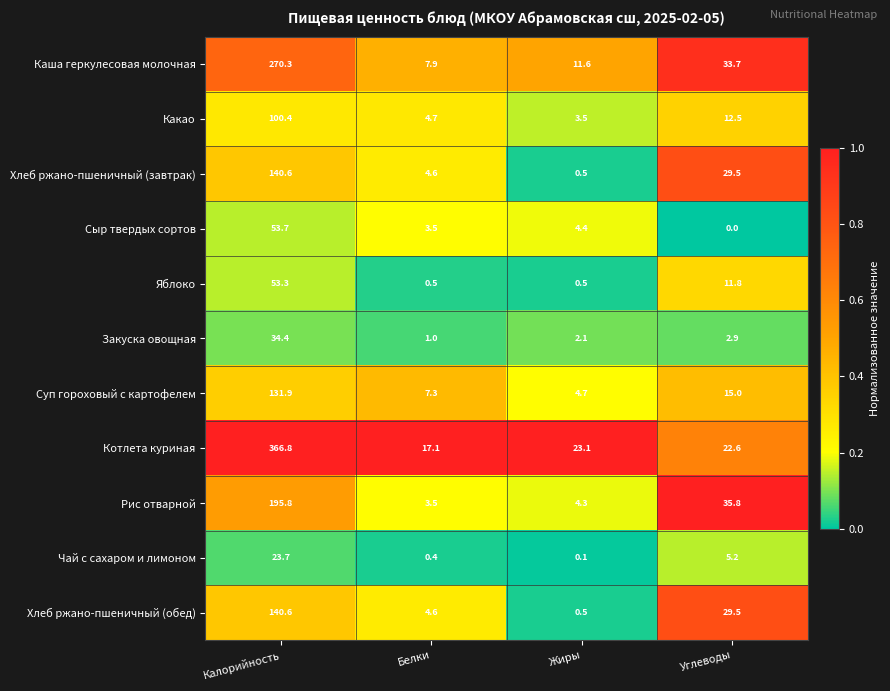

What is the total value across all series at Белки?

55.1